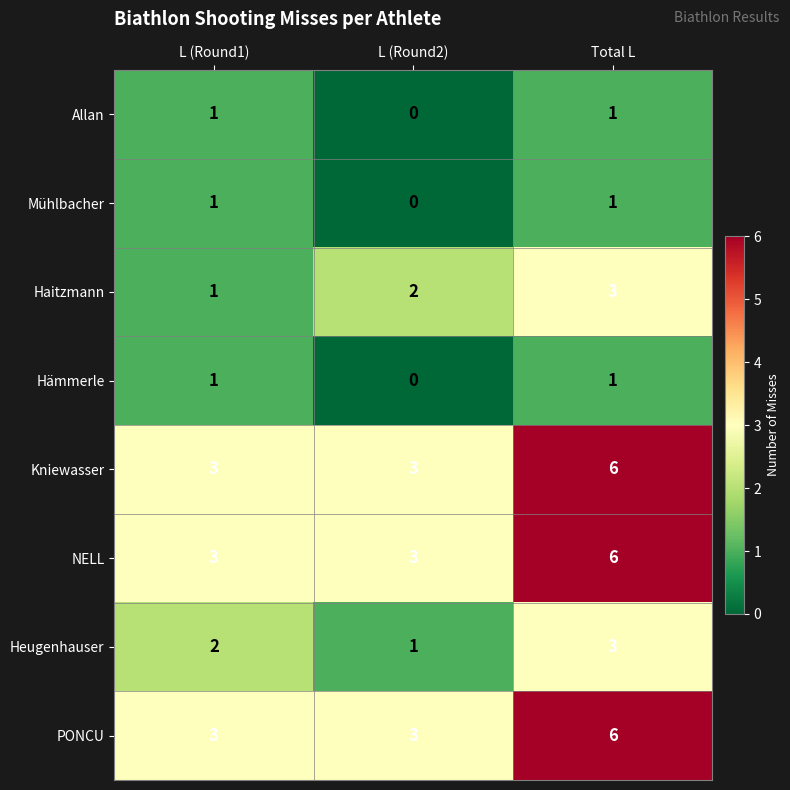

What is the spread (max minus min) of values at Total L?

5